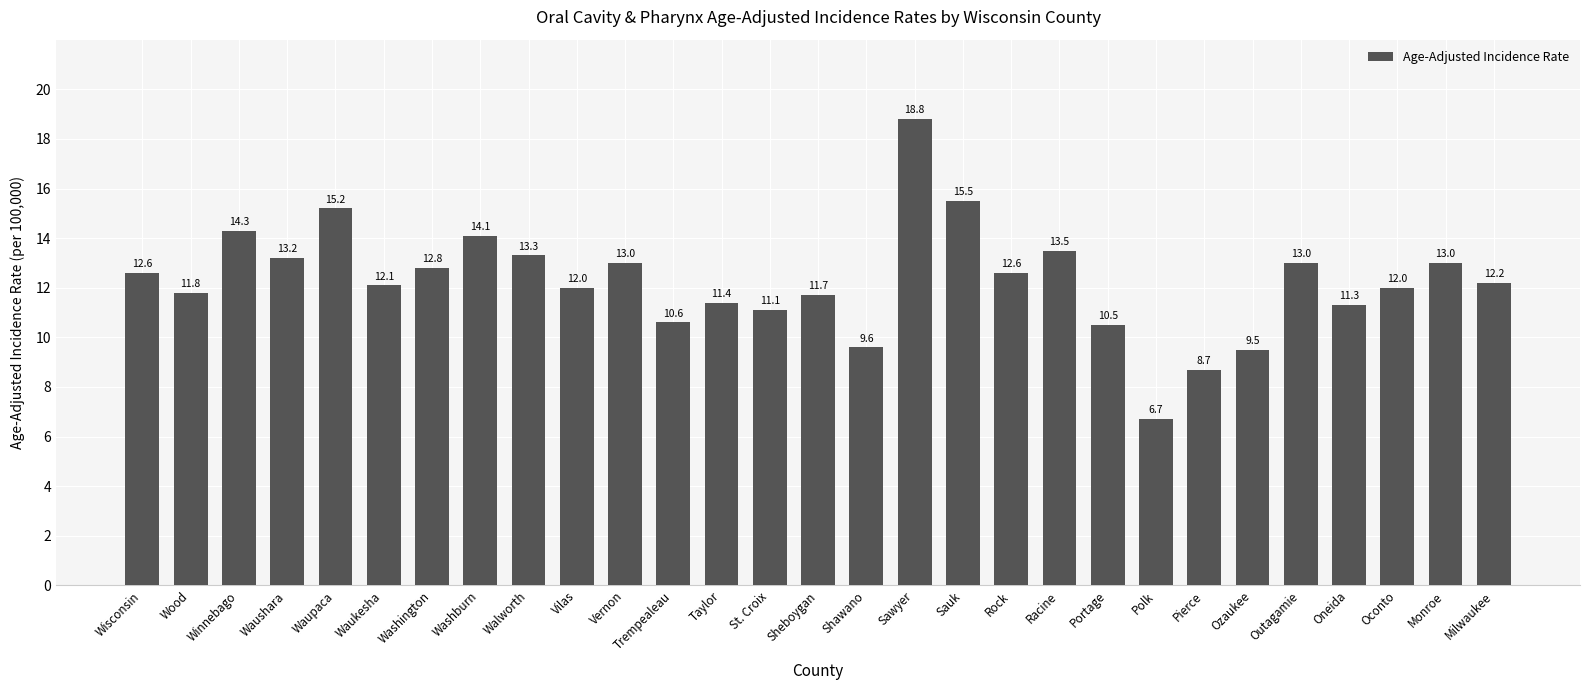

What position from the left is Waukesha?

6